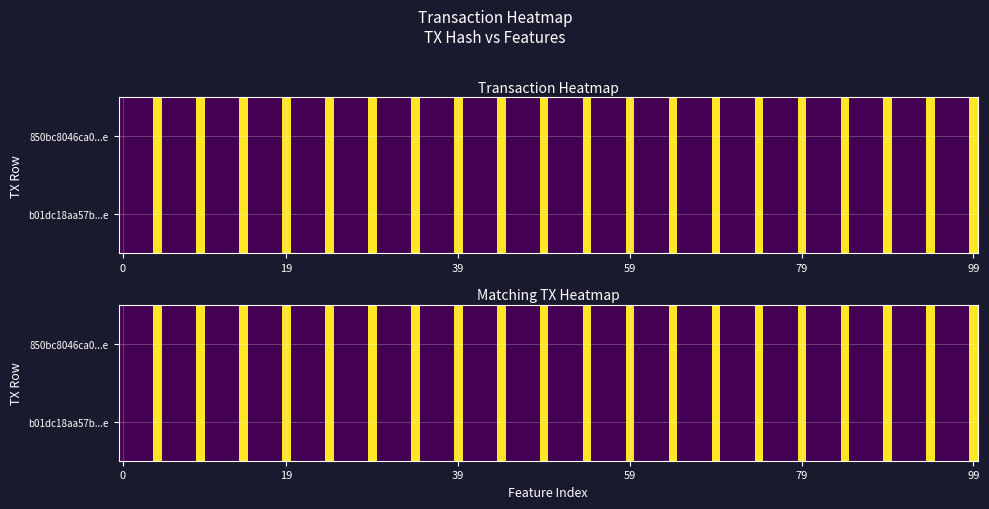

At how many categories does at least one series exceed 182375961?

1